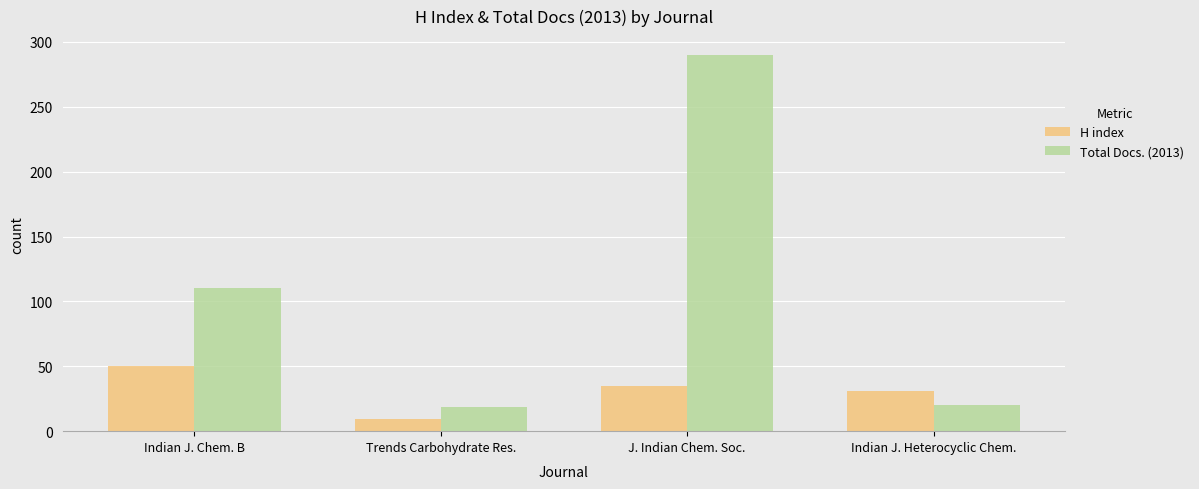

At which label does Total Docs. (2013) reach its peak?

J. Indian Chem. Soc.